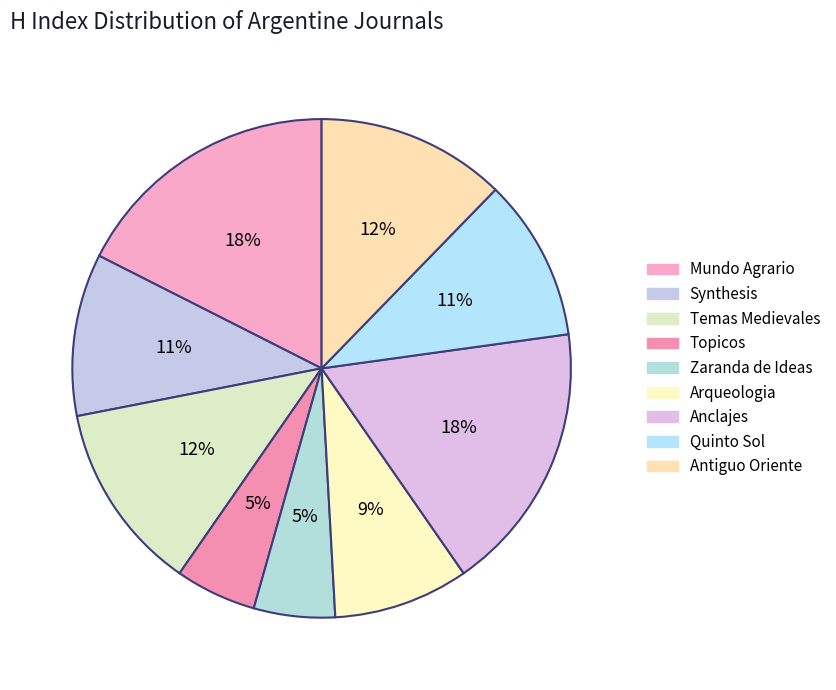

Count the number of slices in the pie.

9